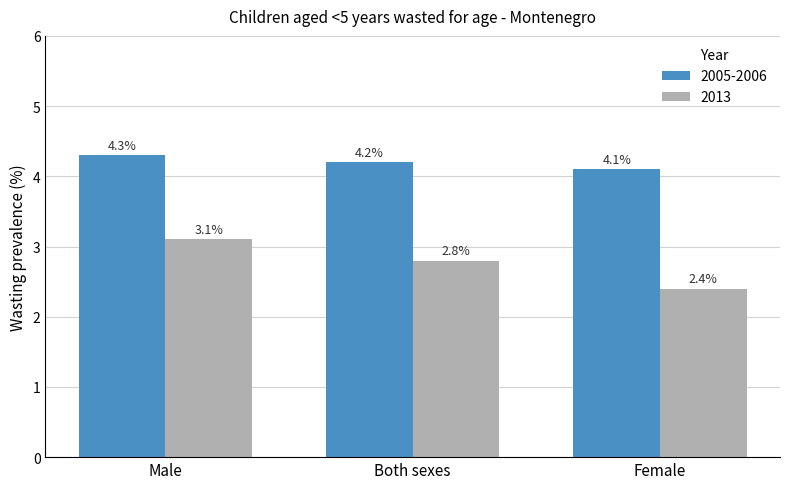

The value of 2013 at Both sexes is 2.8. True or false?

True